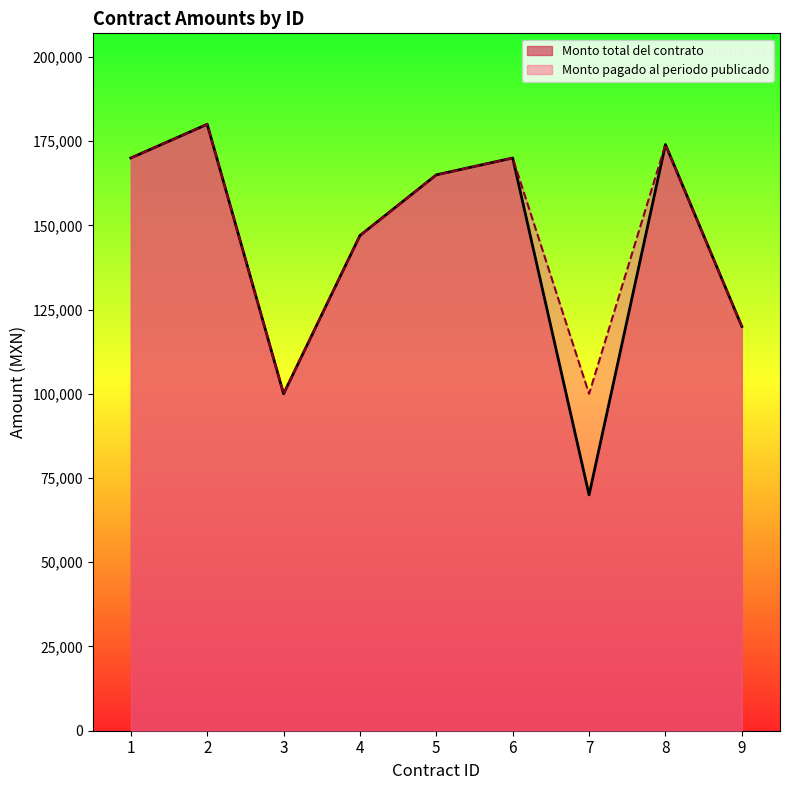

Which has a higher value, 3 or 6?

6